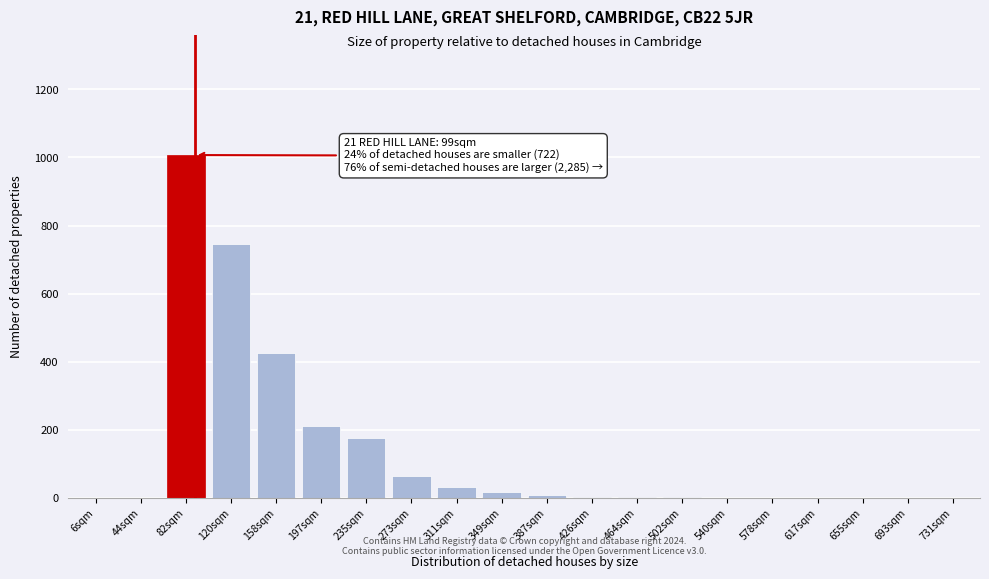

True or false: the data shows 2 at 502sqm.

True